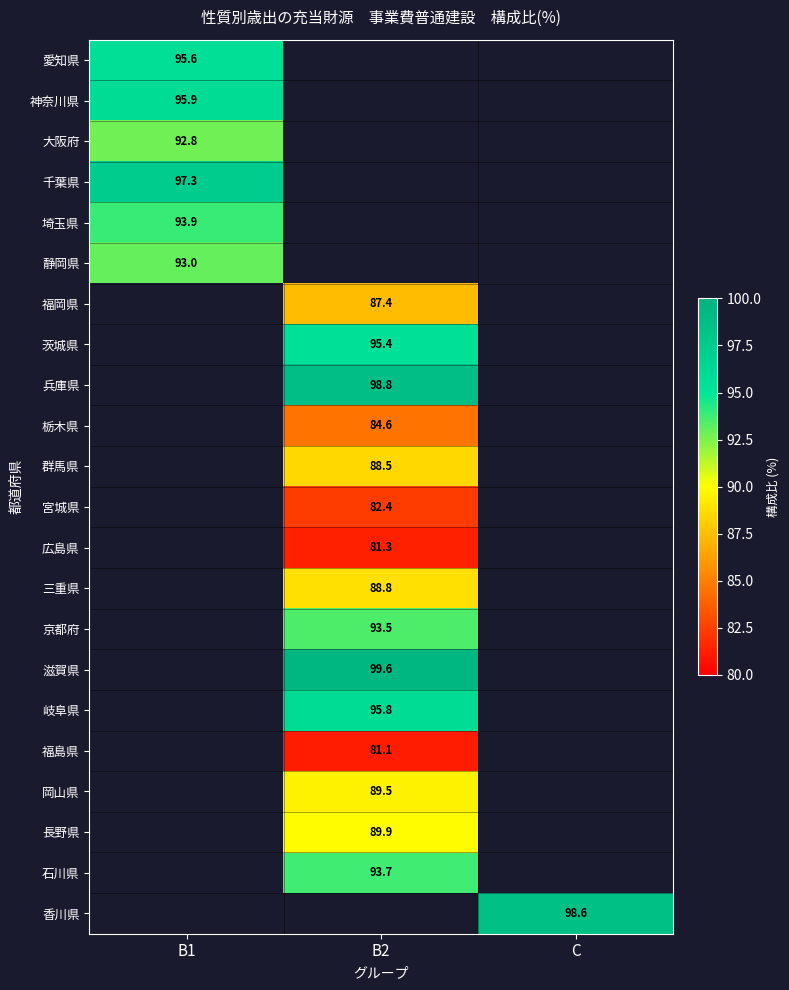

Is it true that 福島県 equals 53.9 at B2?

False